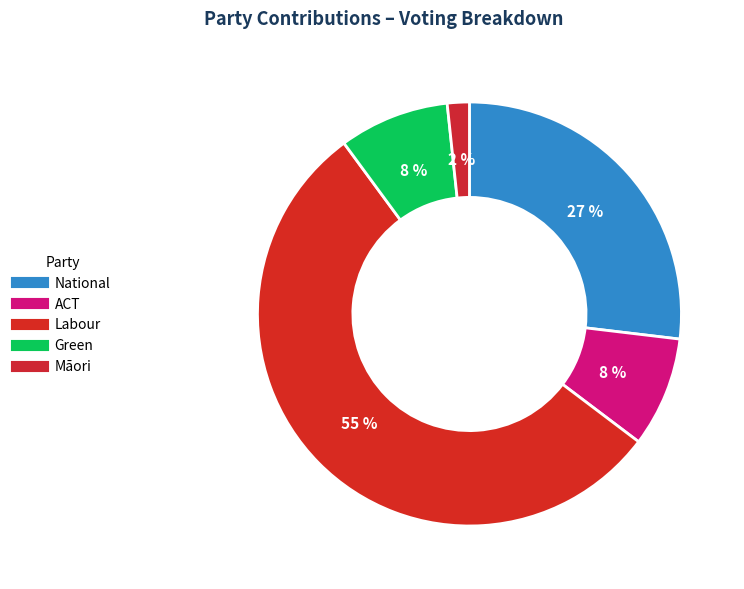

Which category has the smallest portion of the pie?

Māori